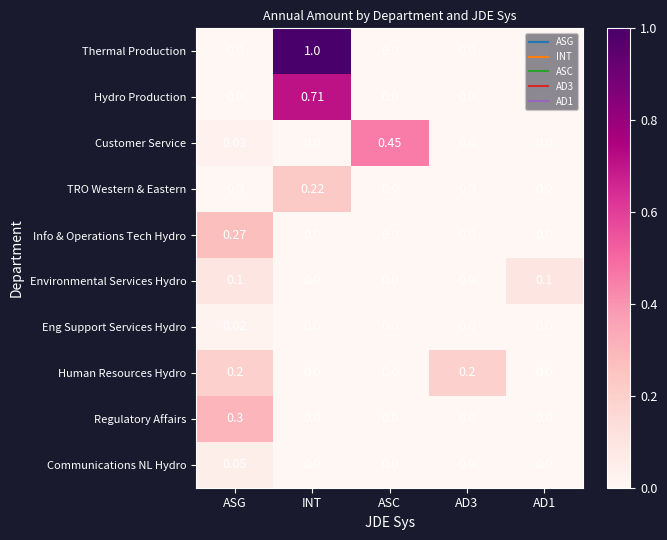

Rank the series by their maximum value, from highest to lowest.

Thermal Production, Hydro Production, Customer Service, Regulatory Affairs, Info & Operations Tech Hydro, TRO Western & Eastern, Human Resources Hydro, Environmental Services Hydro, Communications NL Hydro, Eng Support Services Hydro